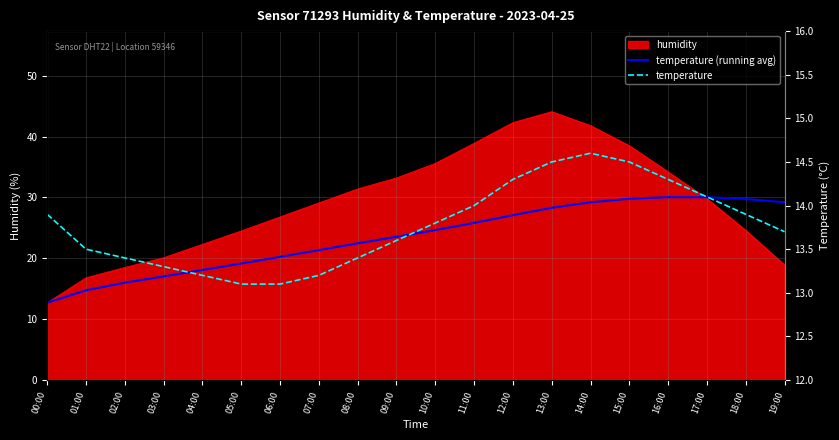

What is the label of the 18th point from the right?

02:00